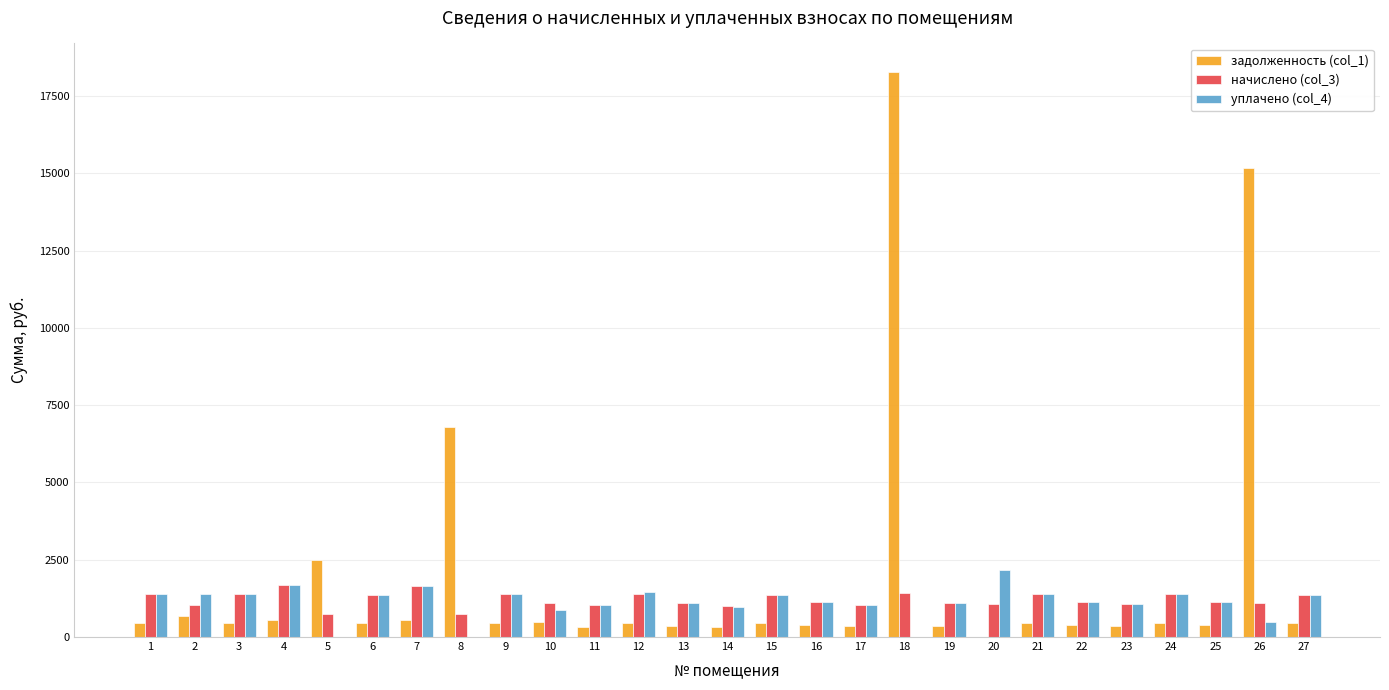

The уплачено (col_4) series shows 321.2 at 13. True or false?

False